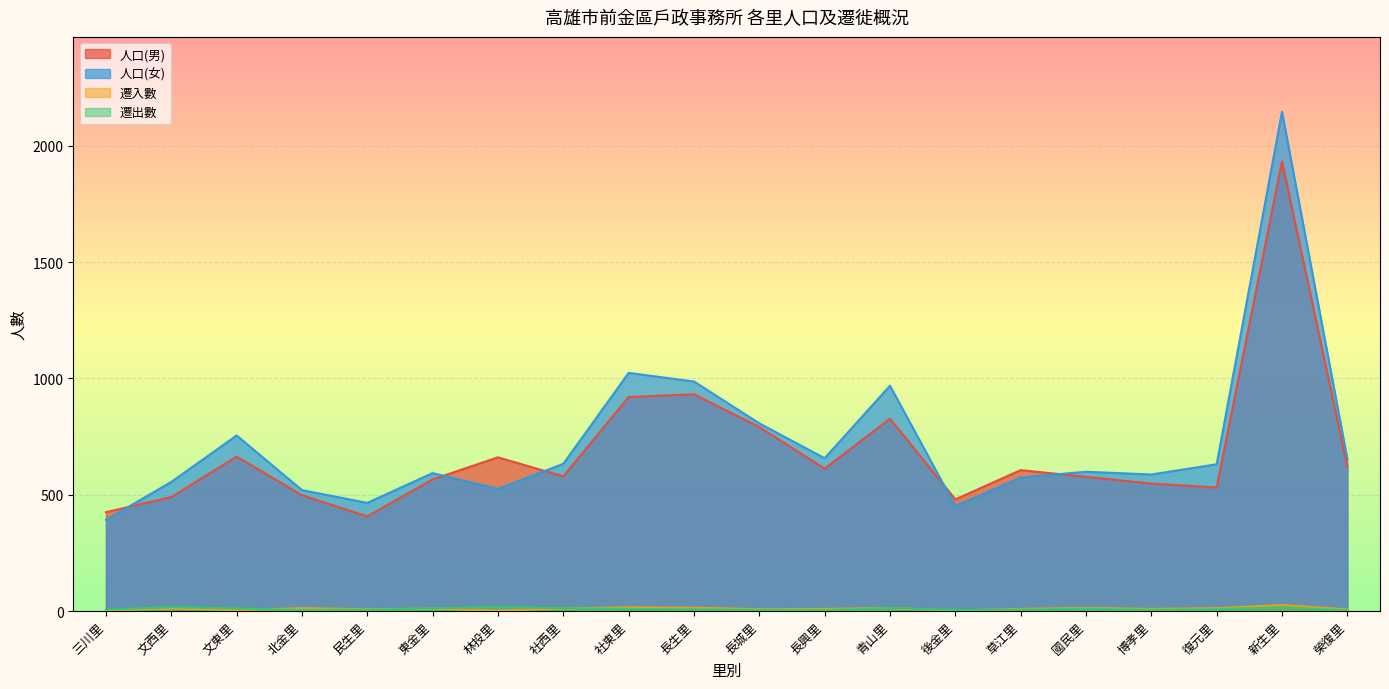

Which has a higher value, 三川里 or 長興里?

長興里